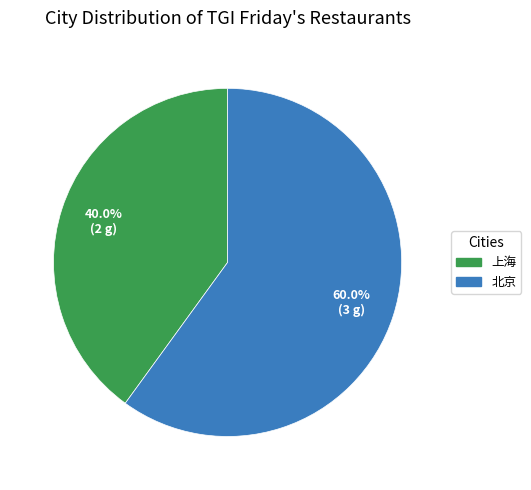

To the nearest percent, what is the combined percentage of 北京 and 上海?

100%